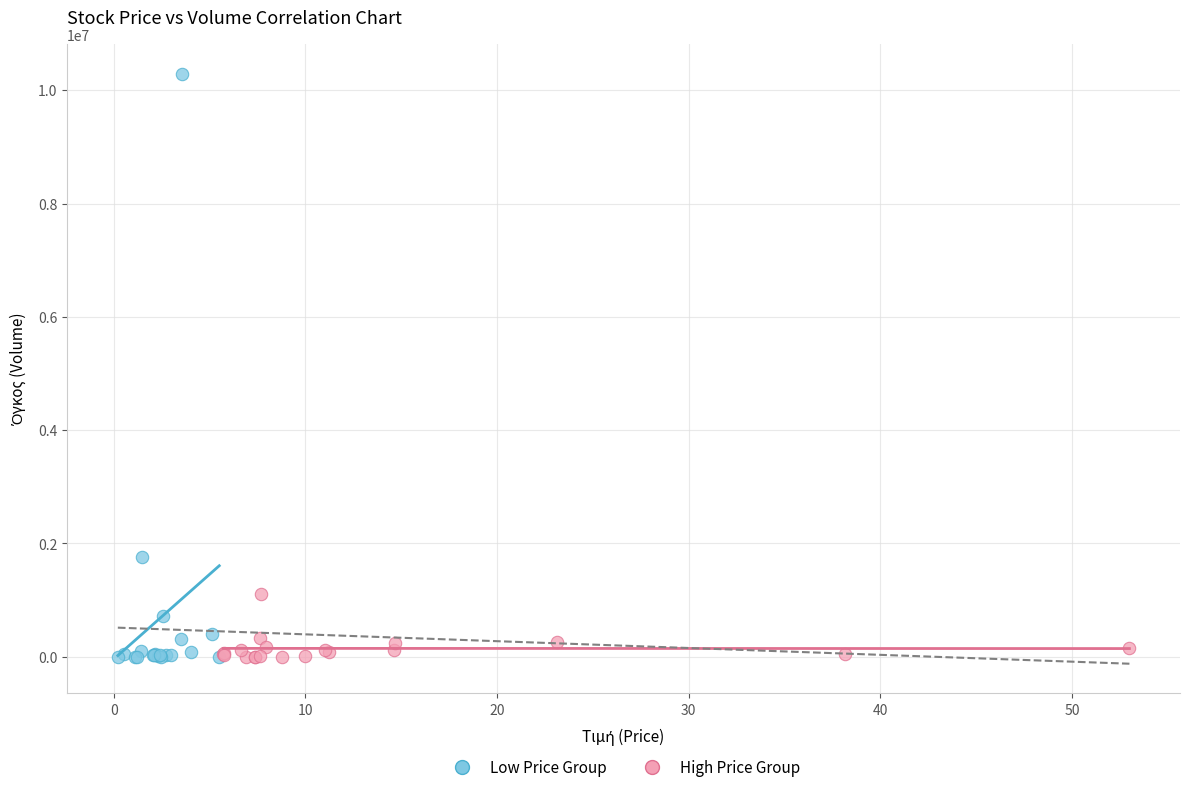

What are all the series names shown in the legend?

Low Price Group, High Price Group